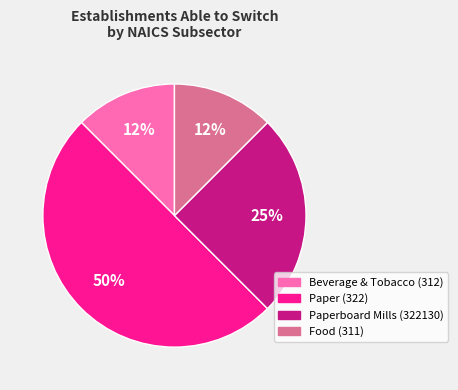

To the nearest percent, what is the average slice percentage?

25%